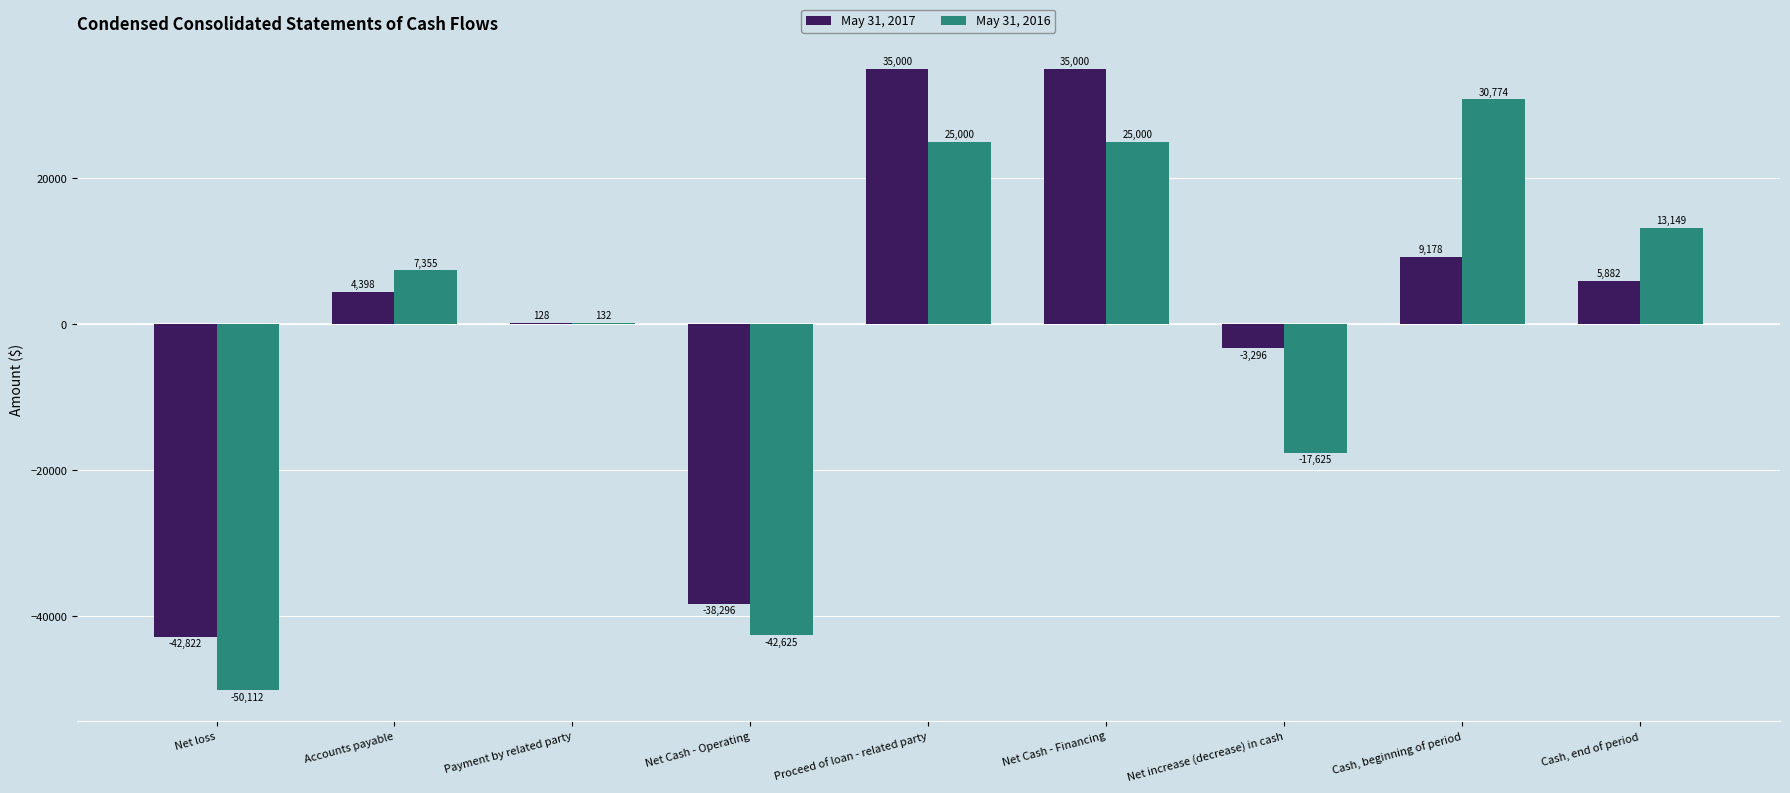

Is it true that May 31, 2017 equals -3296 at Net increase (decrease) in cash?

True